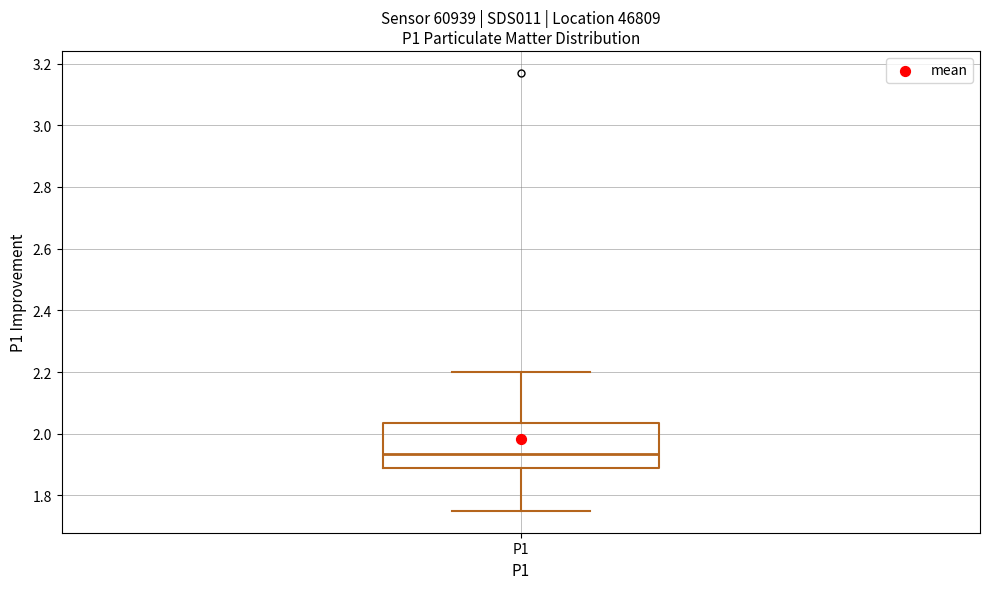

Read this box plot against the y-axis: the position of the median line, the range covered by the box, and the ends of both whiskers. The values are not printed on the chart, so give them approximately, as read against the axis.

median 1.94, box 1.88 to 2.04, whiskers 1.76 to 2.20